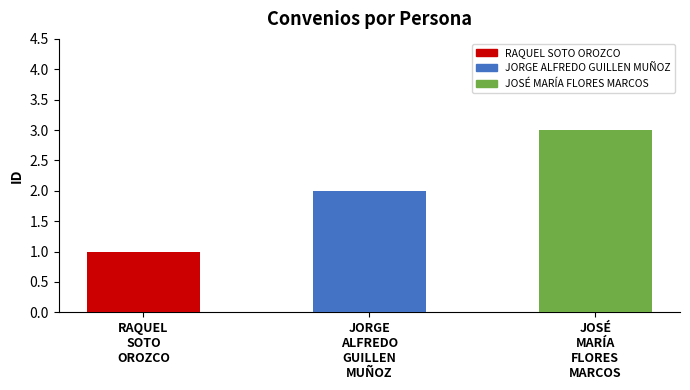

At which label is the value closest to 2?

JORGE ALFREDO GUILLEN MUÑOZ